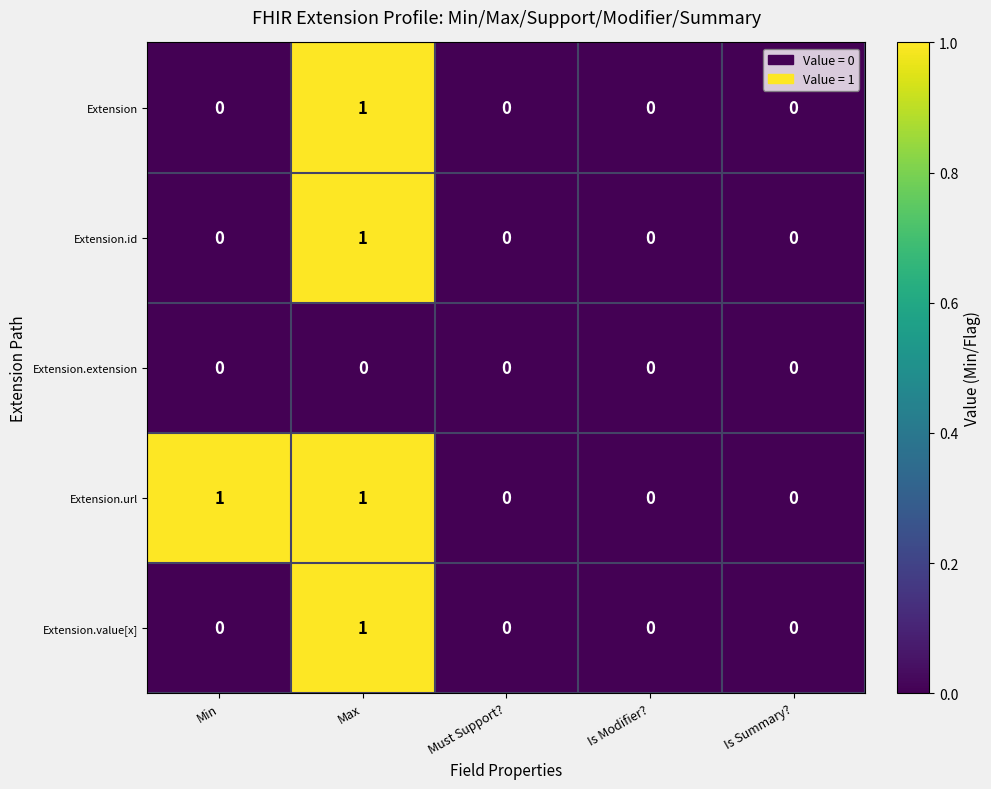

How many Extension values are between 0 and 1?

5